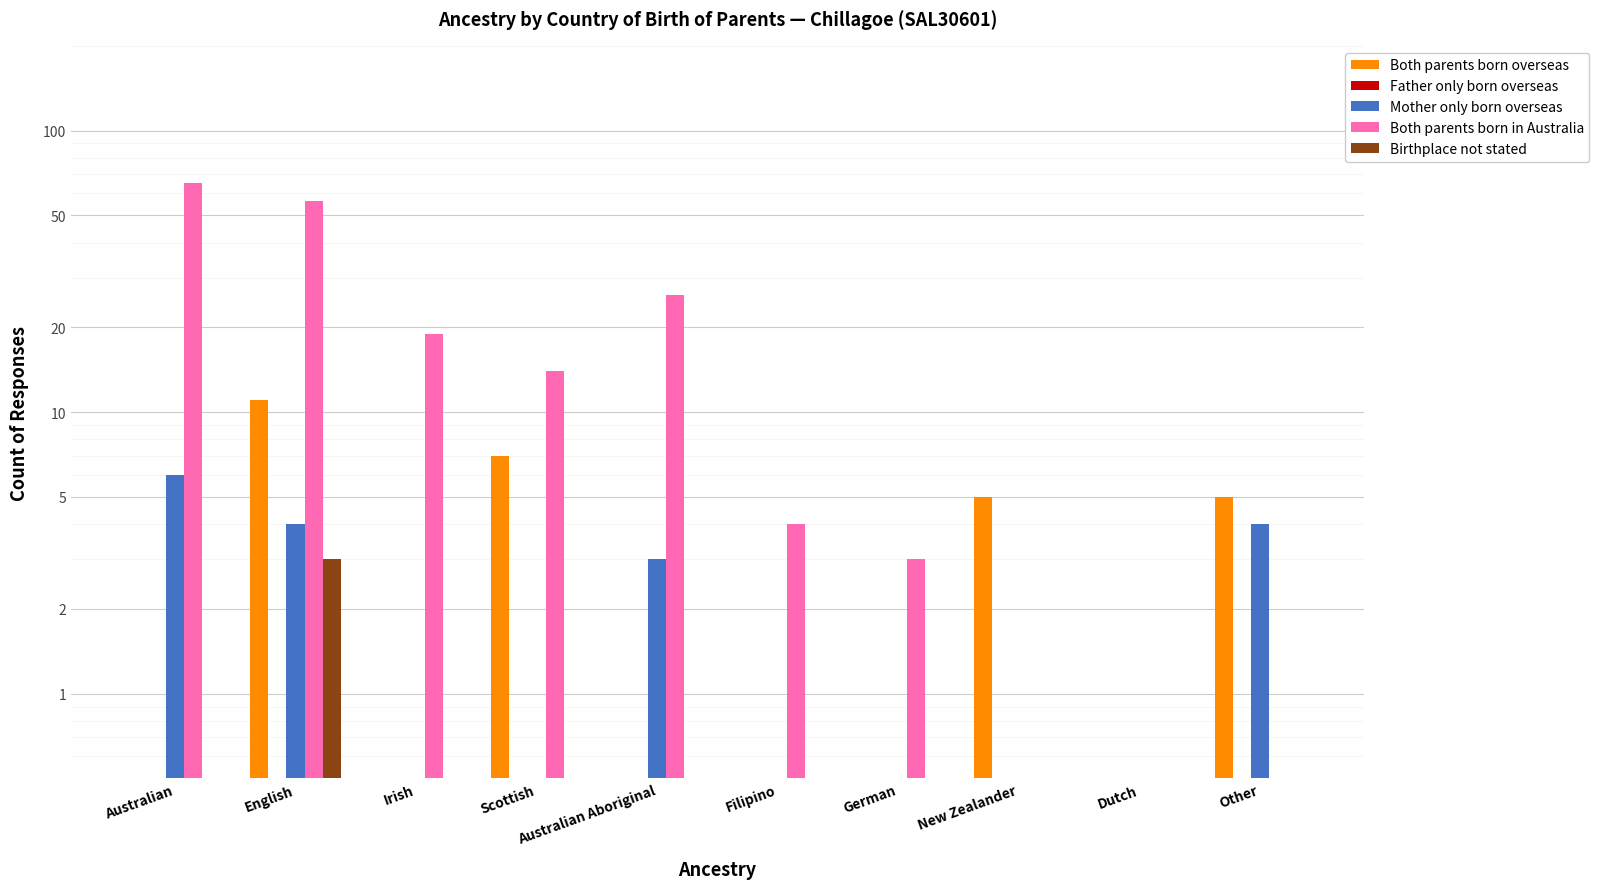

Are the bars horizontal?

No